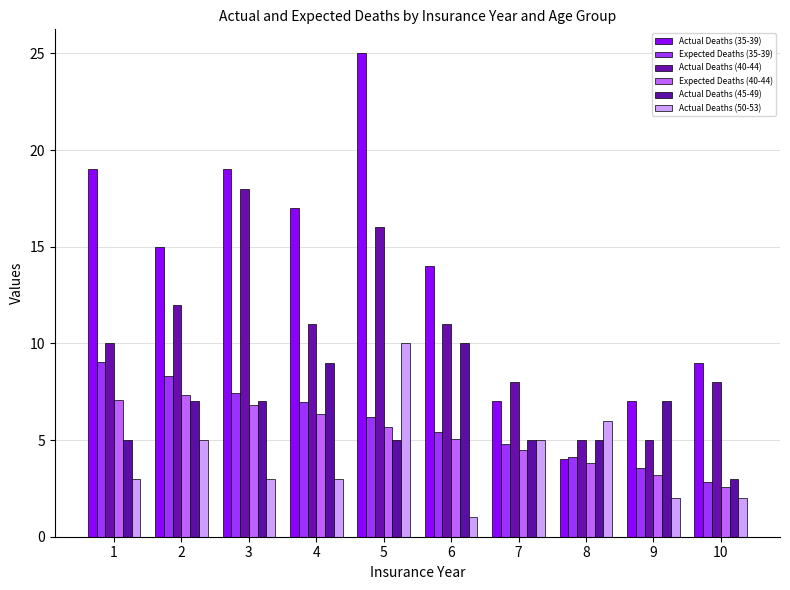

Which series has the widest spread of values?

Actual Deaths (35-39)